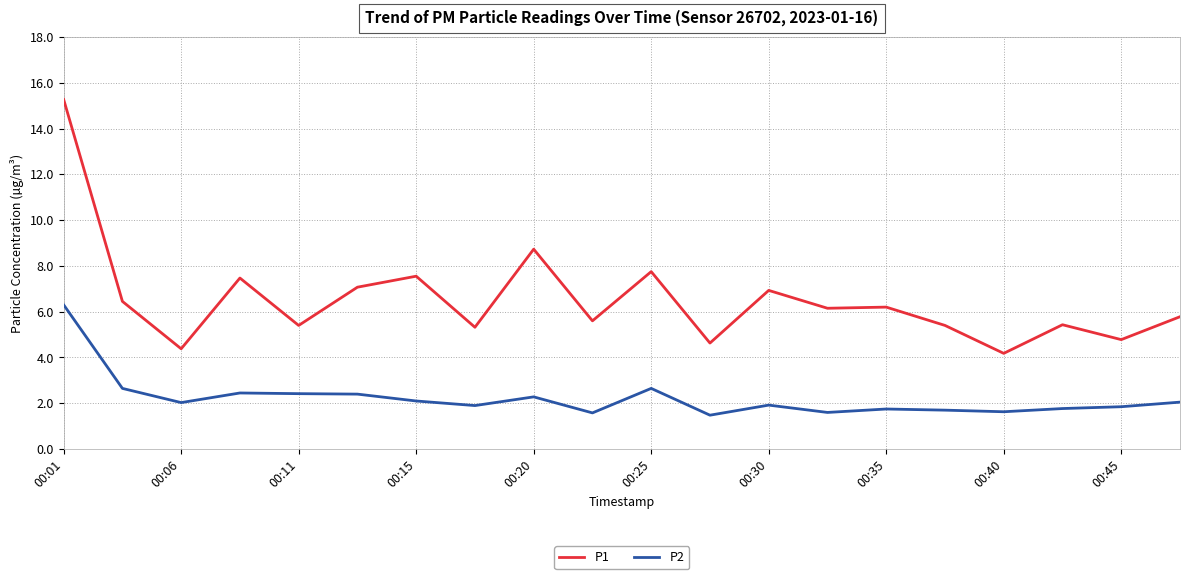

At how many categories does at least one series exceed 2?

20